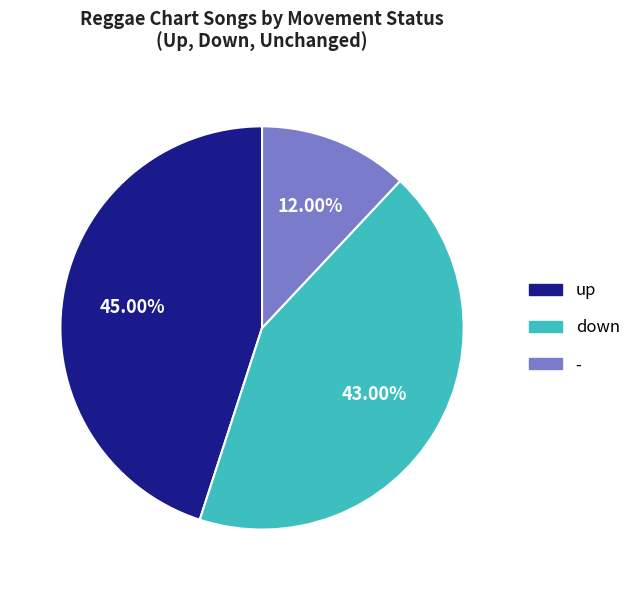

Is there a majority slice in this chart?

No